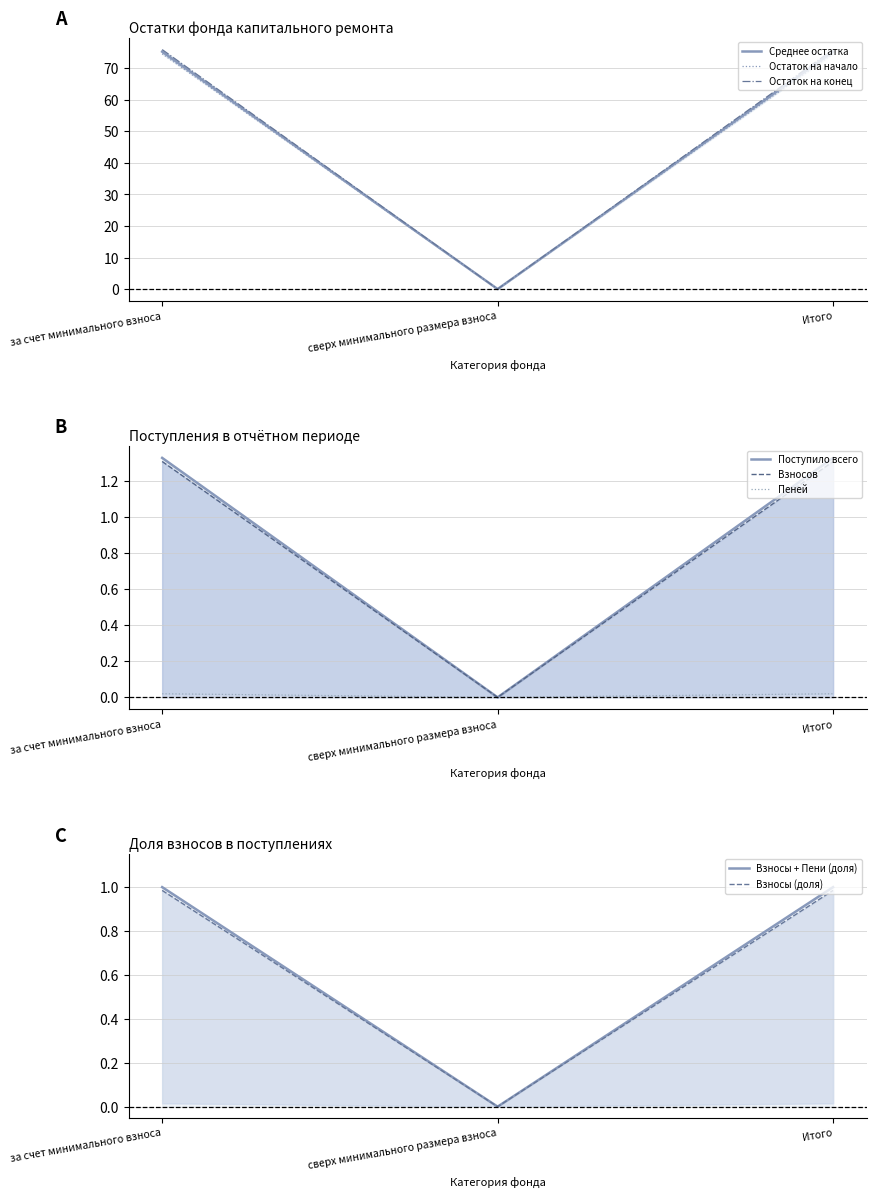

How many positive values does the Среднее остатка series have?

2